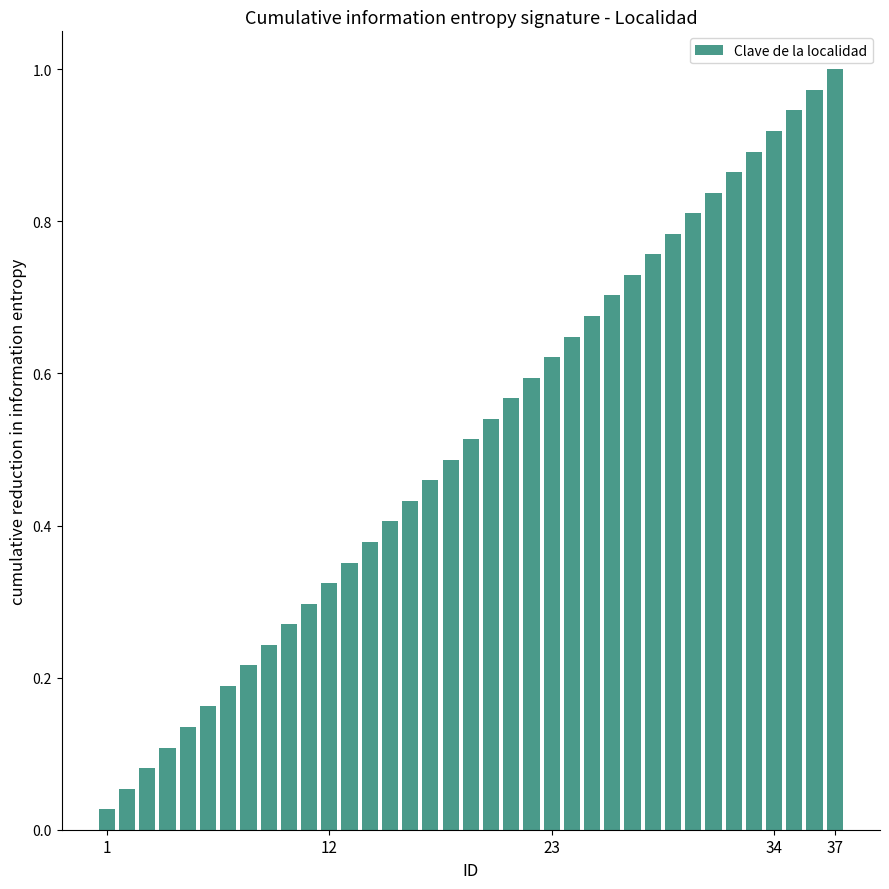

What is the sum of all values?

19.0